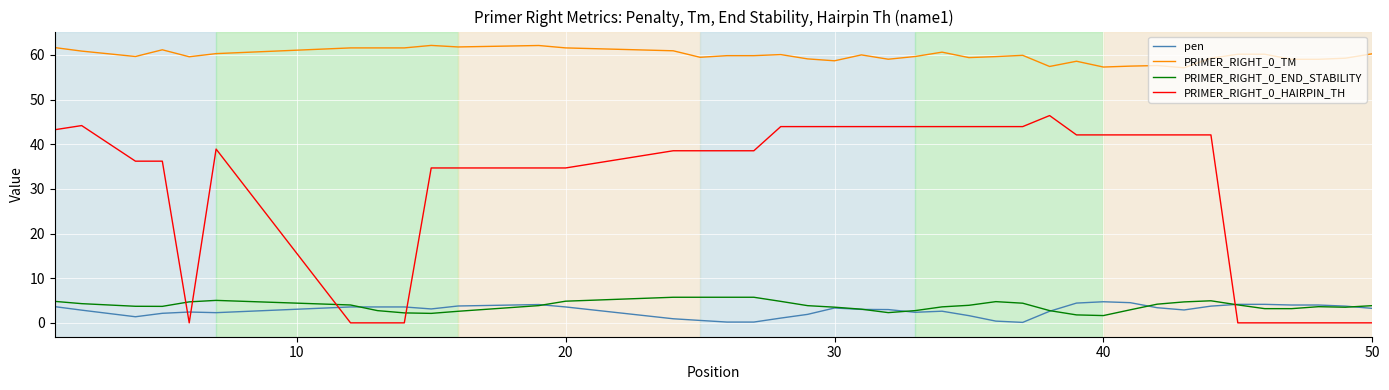

True or false: PRIMER_RIGHT_0_TM and pen cross at least once.

False